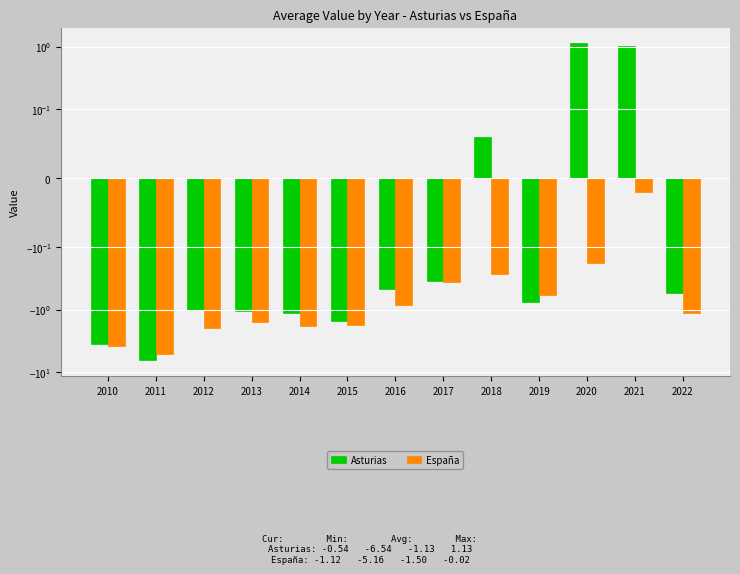

Read the Asturias value at 2016.

-0.5